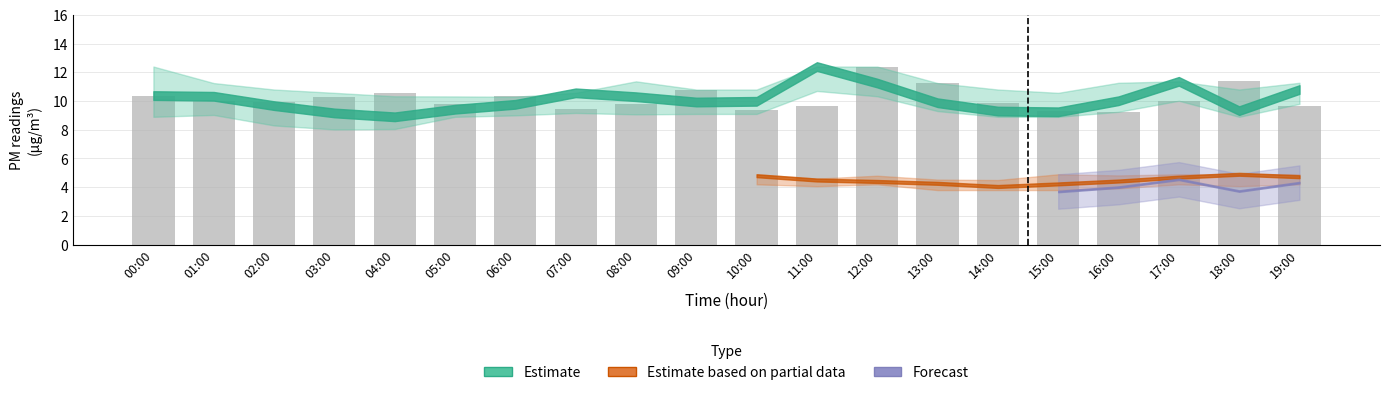

What is the change in value from 02:00 to 06:00?

+0.4